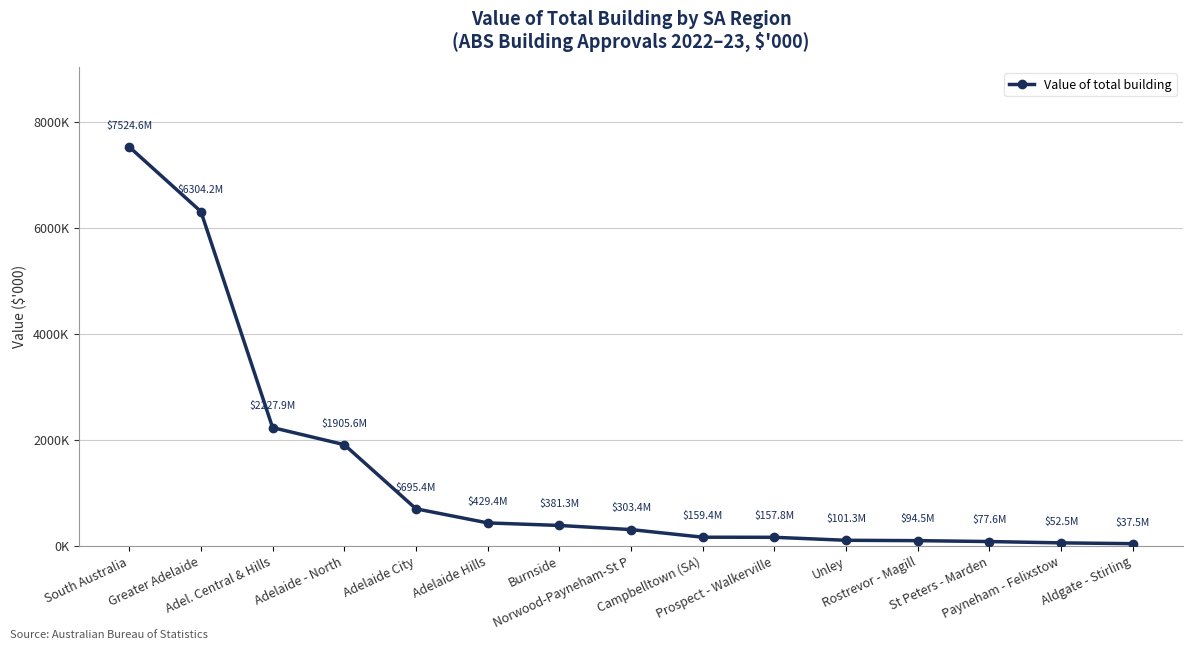

Does the chart have visible grid lines?

Yes